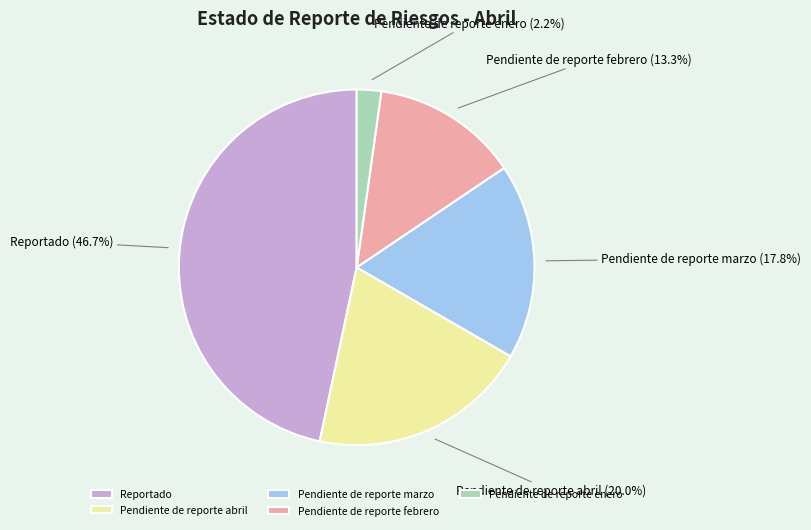

Is the sum of Pendiente de reporte abril and Reportado greater than half?

Yes